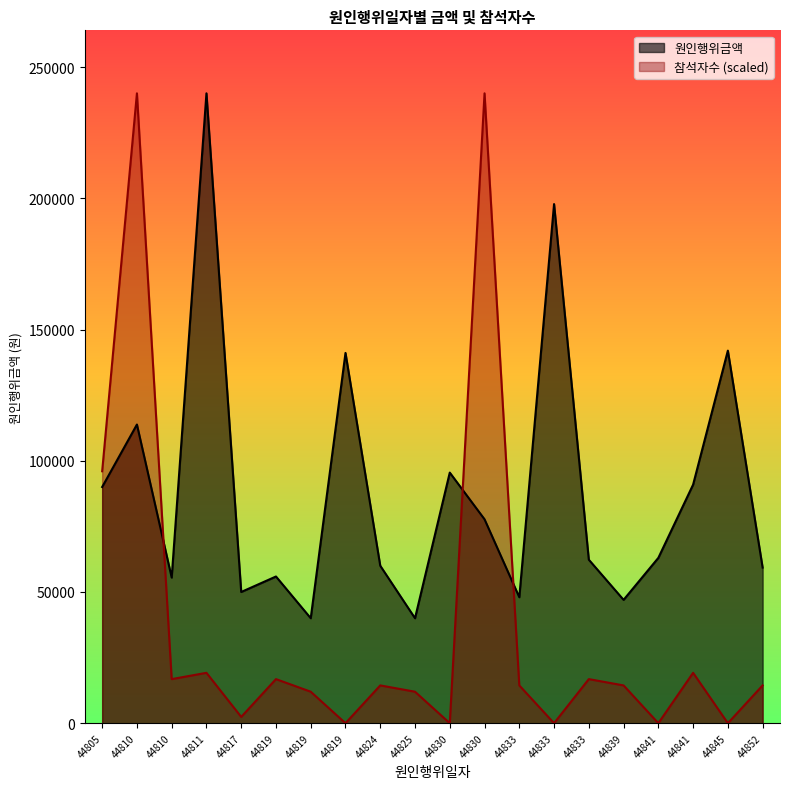

At which label is 원인행위금액 closest to 140000?

44819